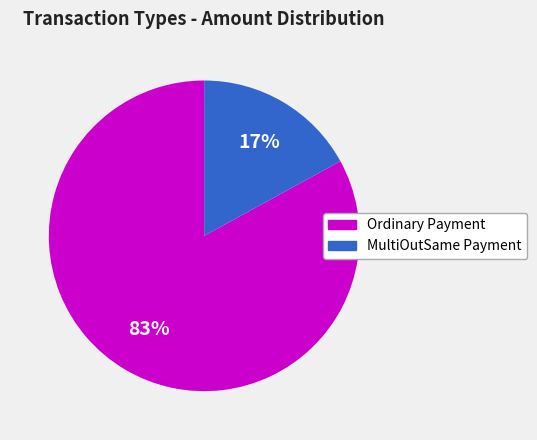

Does any single category account for the majority?

Yes